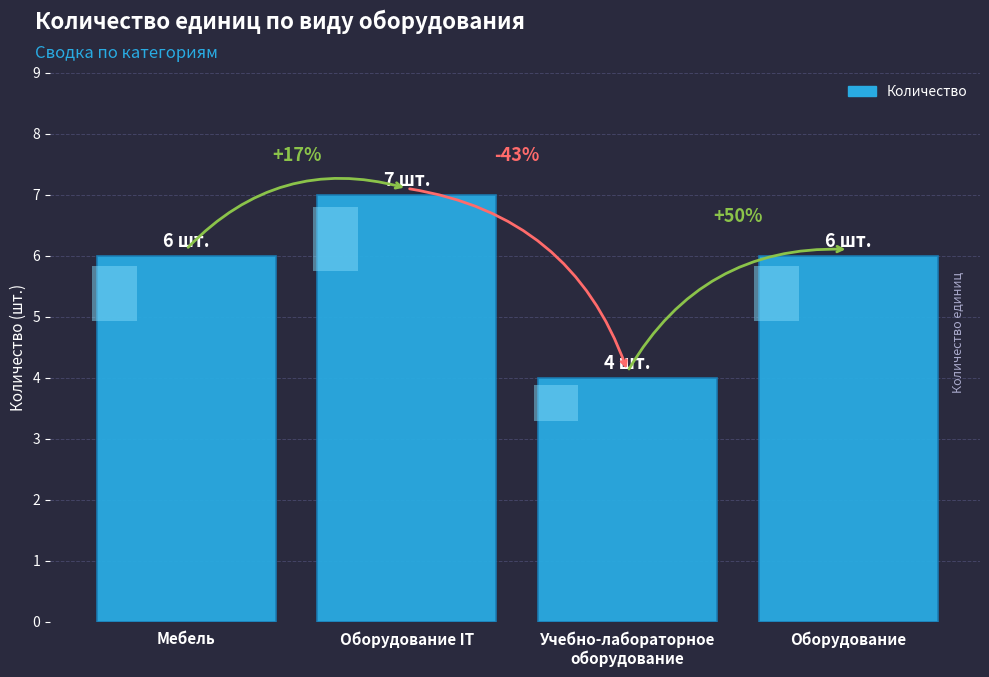

How many values are between 6 and 7?

3